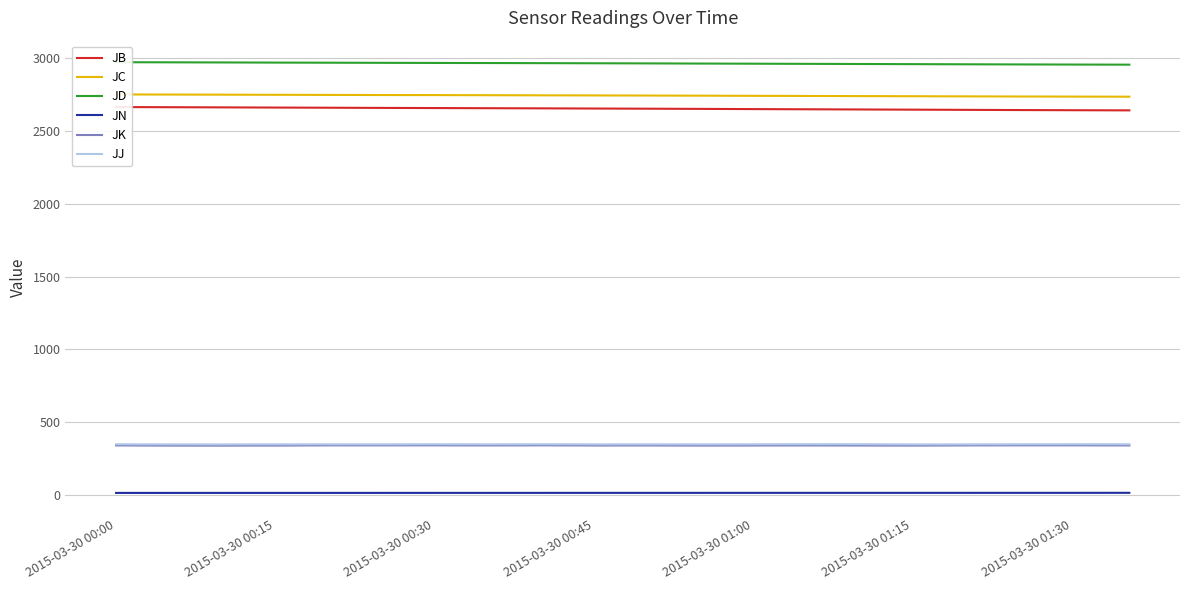

What is the minimum value shown in the chart?

16.8